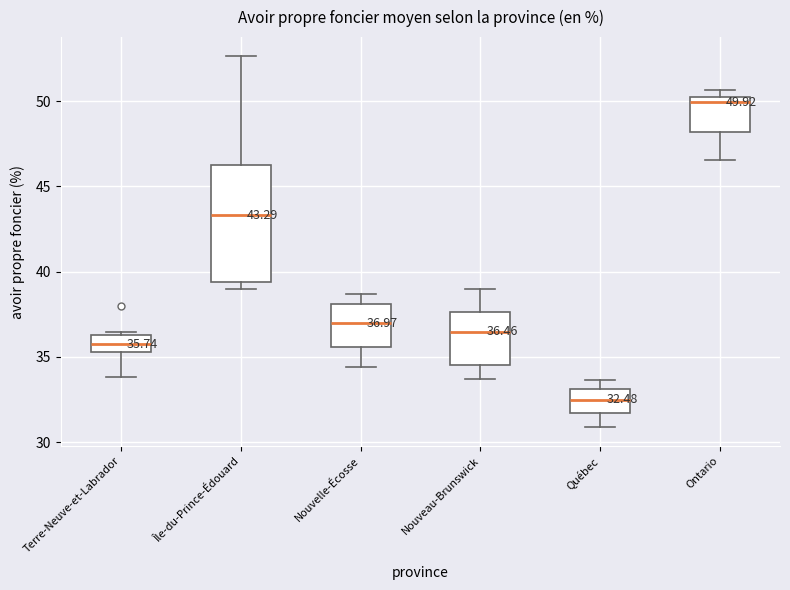

Comparing the boxes themselves (not the whiskers), which one is the tallest?

Île-du-Prince-Édouard